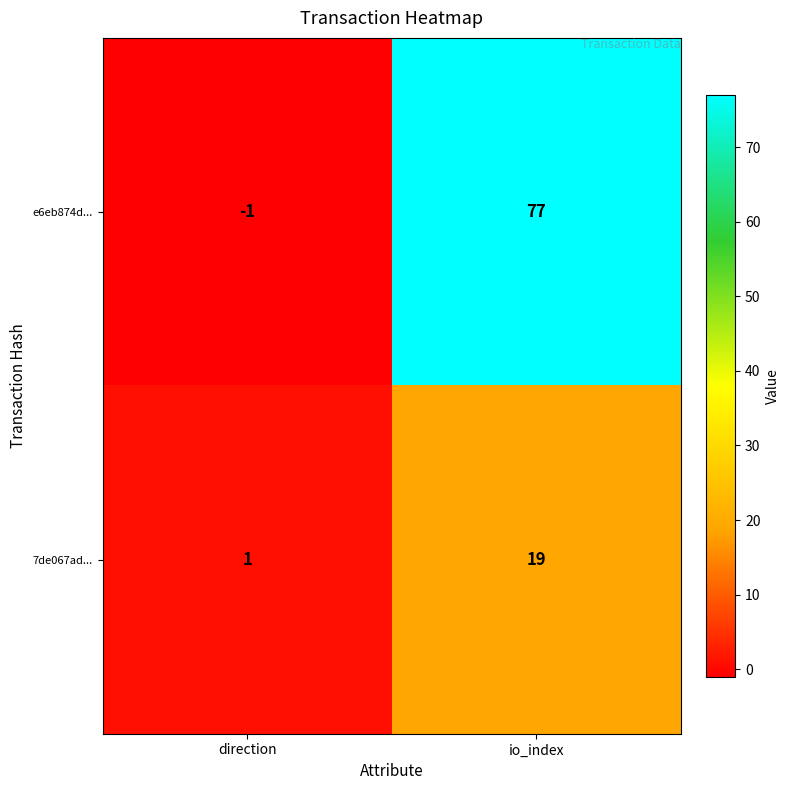

Count the number of data series in this chart.

2